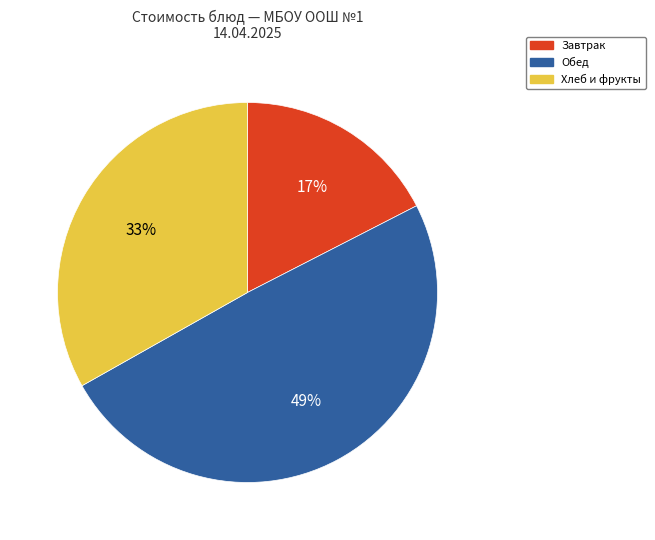

Does any single category account for the majority?

No